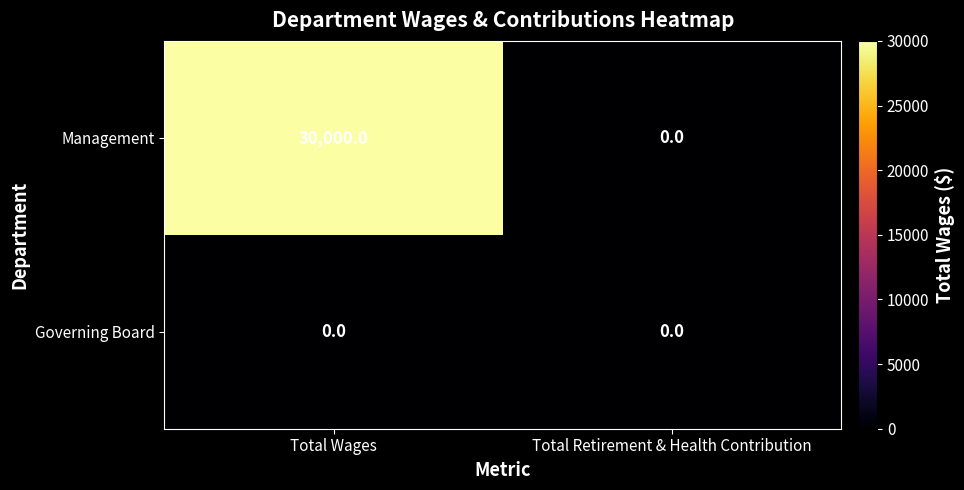

What is the spread (max minus min) of values at Total Wages?

30000